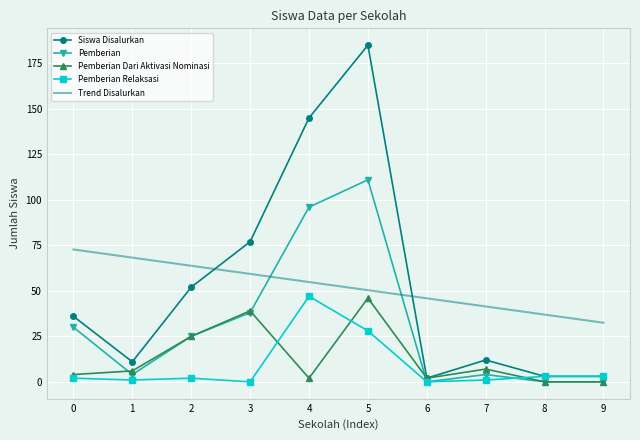

Is it true that Pemberian equals 96.0 at 4?

True